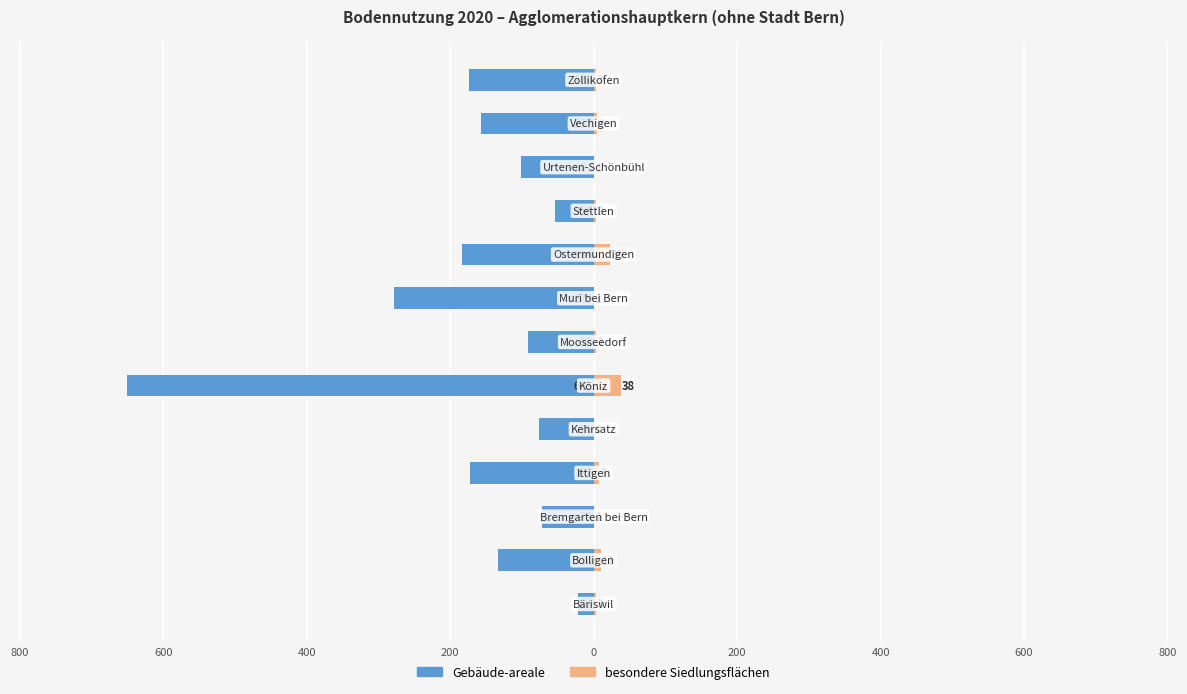

How many data points in Gebäude-areale are above -134?

6